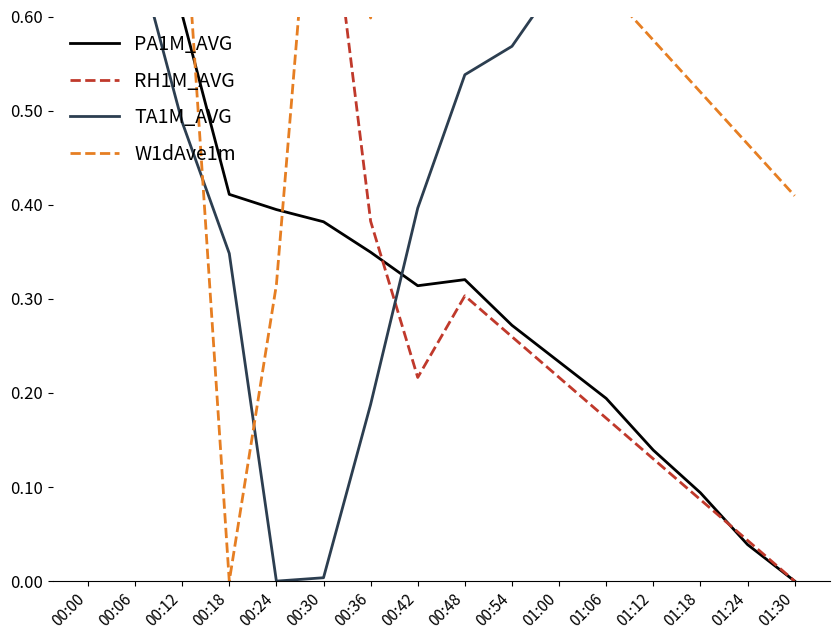

Is it true that RH1M_AVG equals 0.9 at 00:12?

True